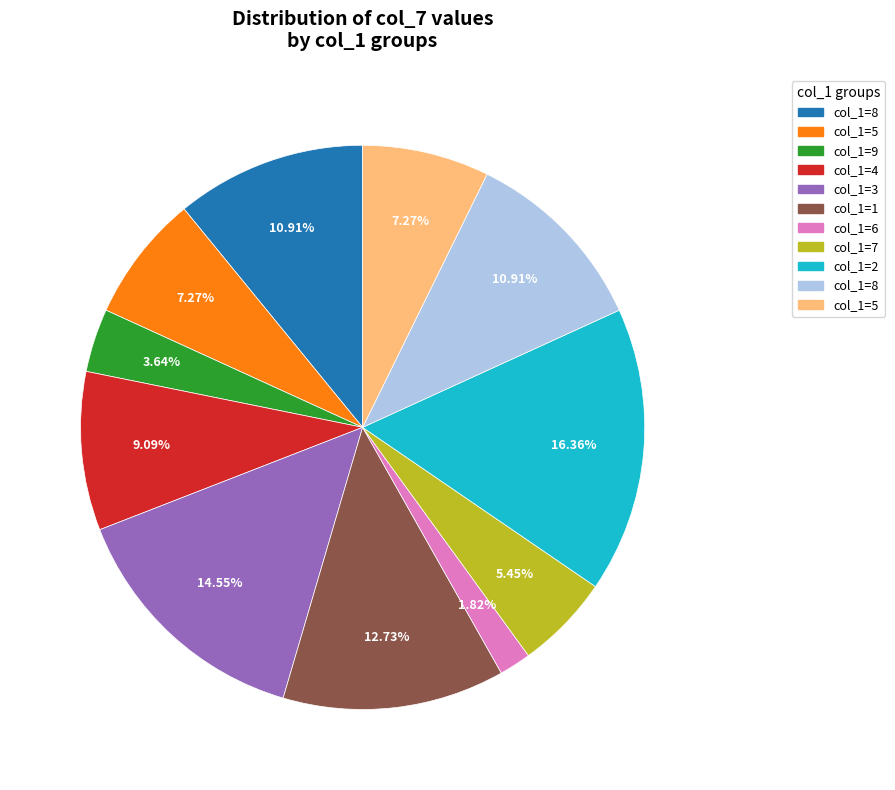

Is there any slice that represents more than half of the pie?

No